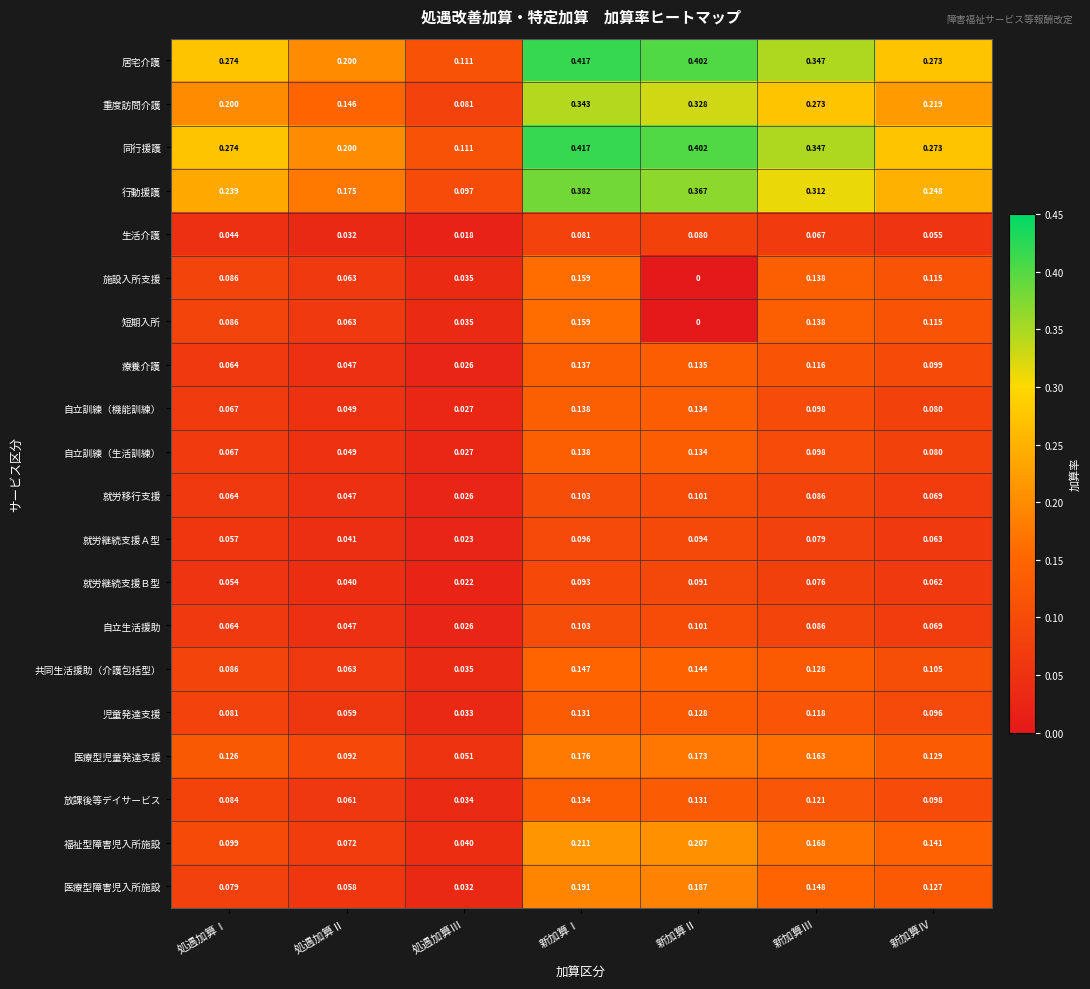

Rank the categories by 医療型障害児入所施設 value from highest to lowest.

新加算Ⅰ, 新加算Ⅱ, 新加算Ⅲ, 新加算Ⅳ, 処遇加算Ⅰ, 処遇加算Ⅱ, 処遇加算Ⅲ